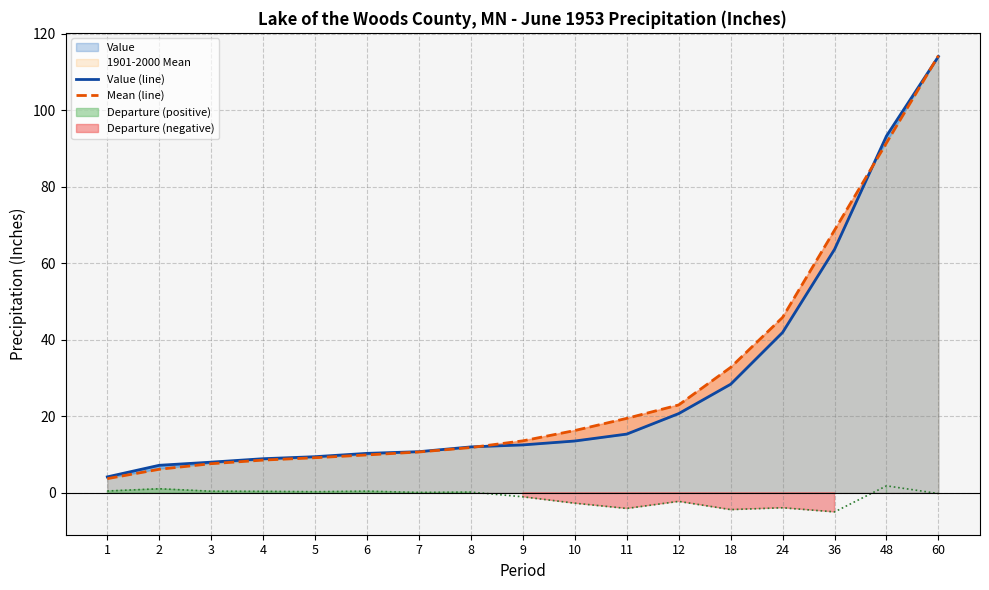

What is the approximate value of Mean (line) at 2?

6.1